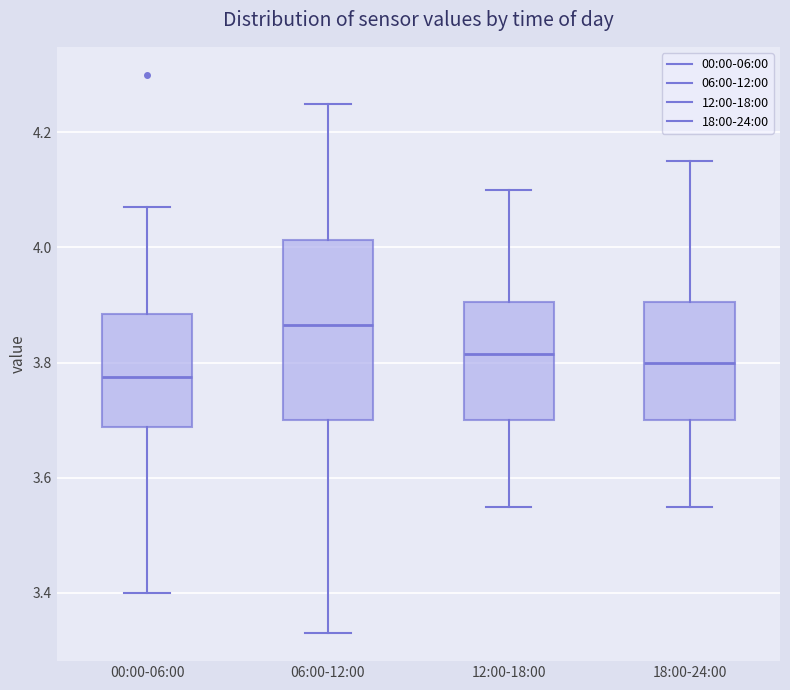

Where is the lower edge of the box for 00:00-06:00 on the y-axis? The values are not printed on the chart, so give them approximately, as read against the axis.

3.68